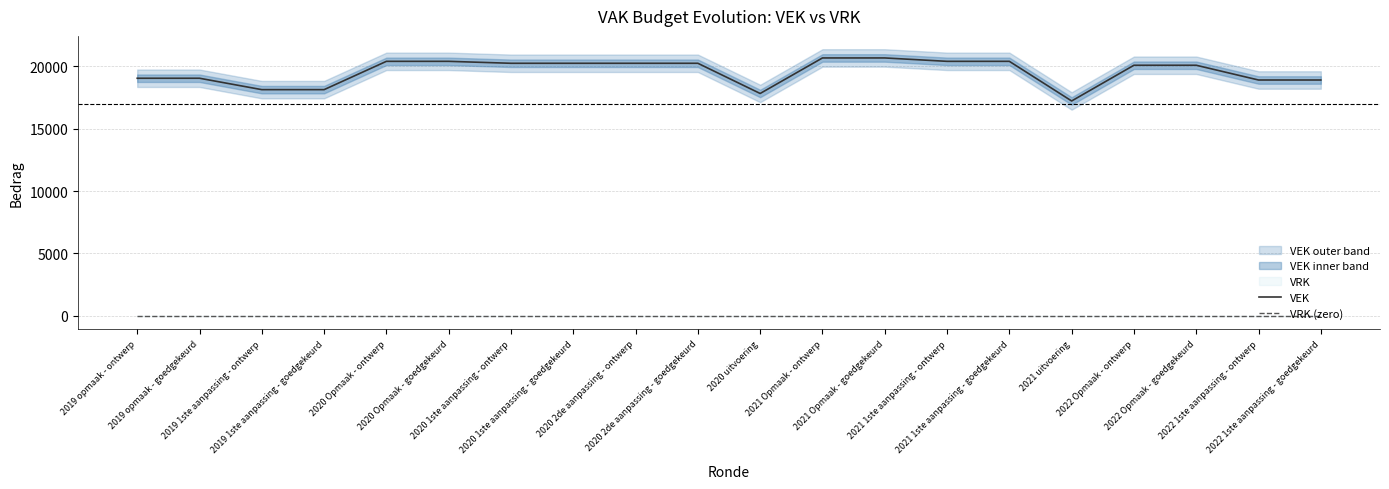

Rank the series by their average value, from highest to lowest.

VEK, VRK (zero)